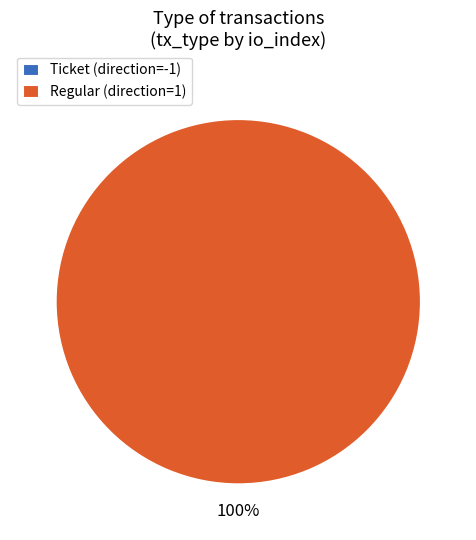

True or false: Regular (direction=1) accounts for 100% of the total.

True